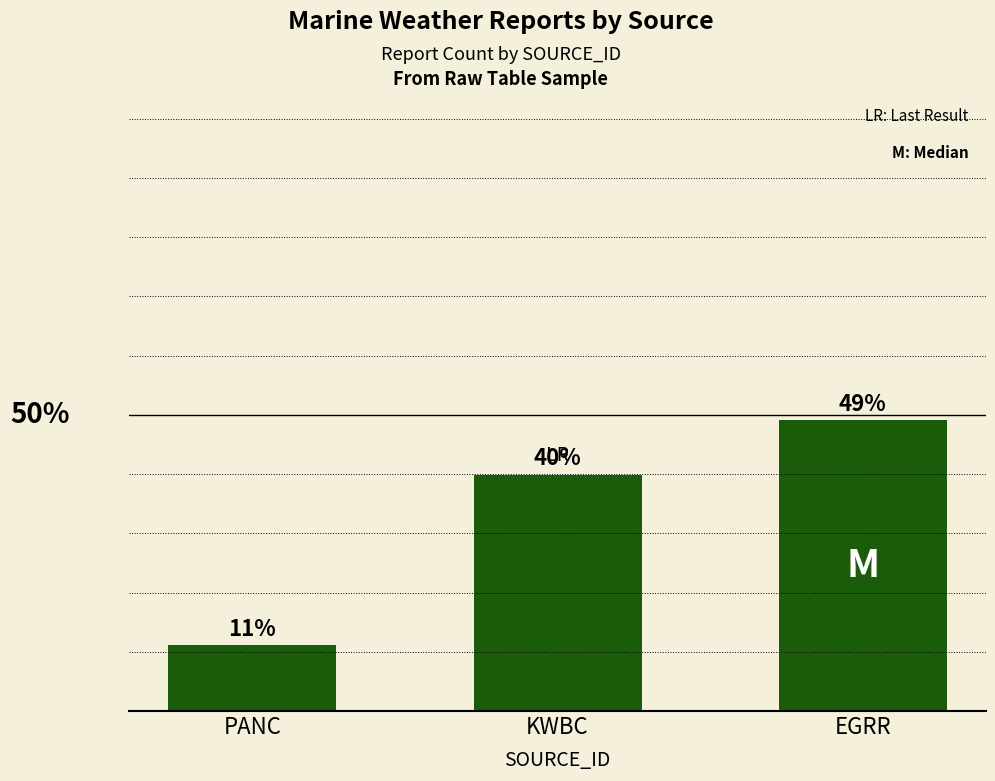

What is the label of the 3rd bar from the left?

EGRR